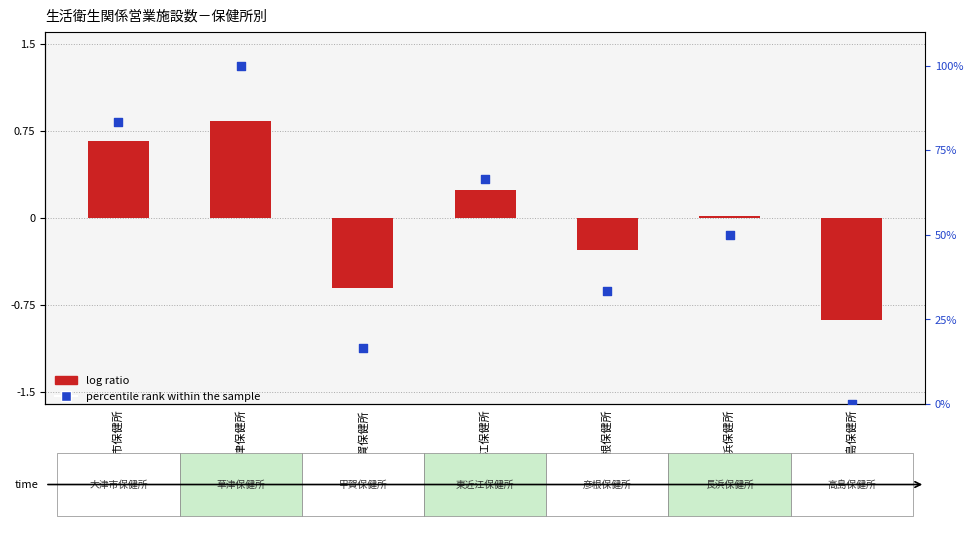

What are all the series names shown in the legend?

log ratio, percentile rank within the sample